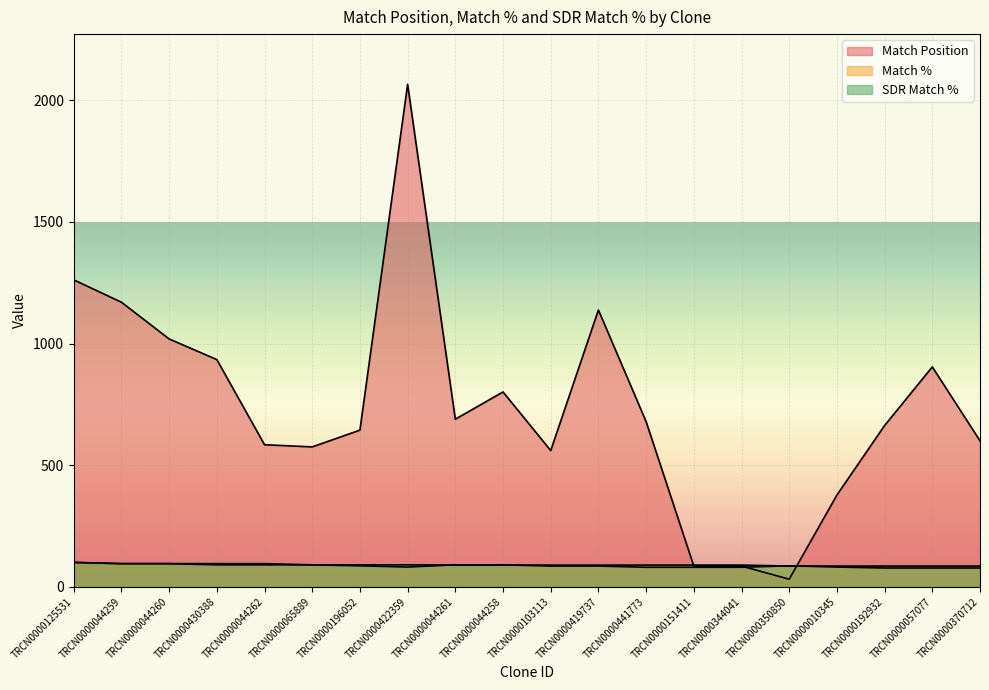

What is the label of the 4th point from the right?

TRCN0000010345